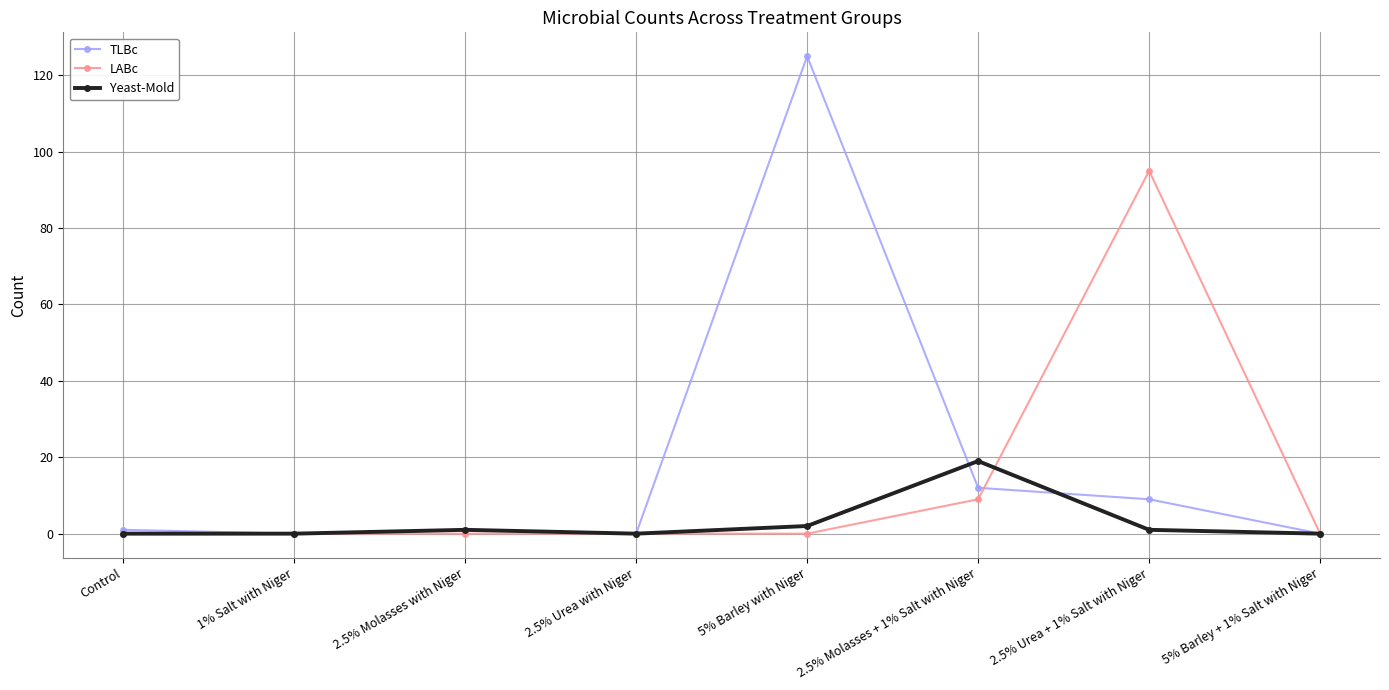

True or false: TLBc has more than 0 points higher than both neighbors.

True